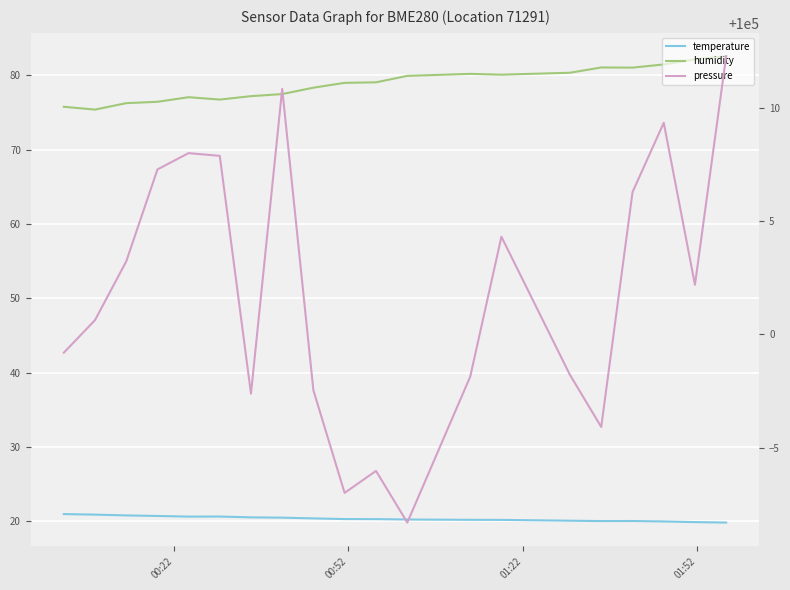

True or false: humidity has a value of 133.6 at 11.

False